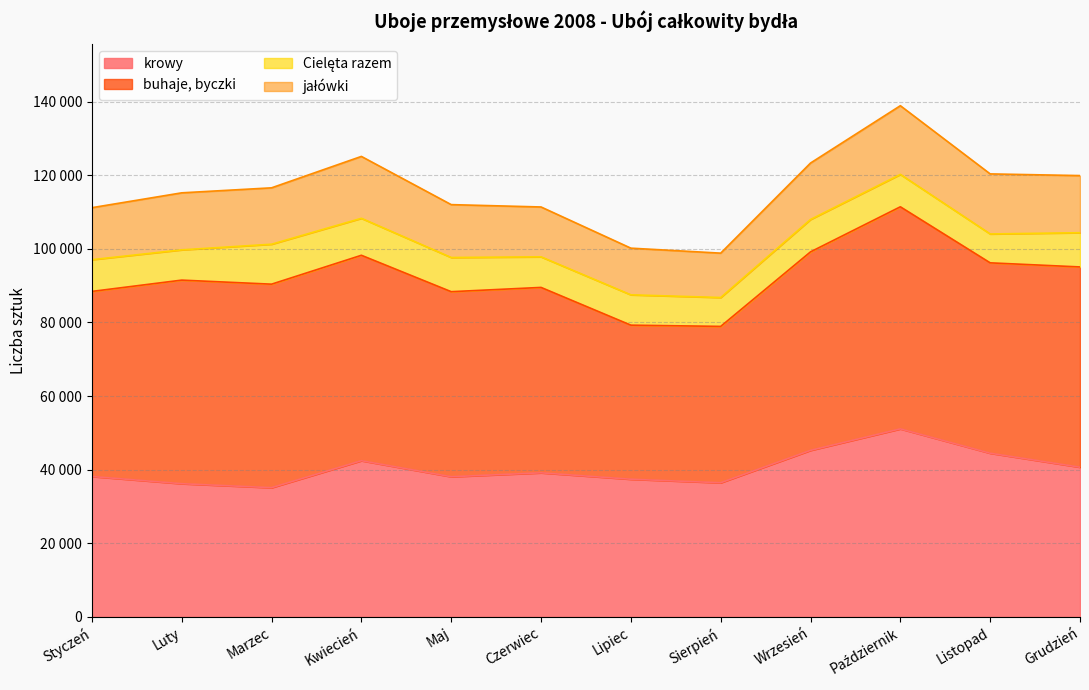

Reading left to right, extract all data points from this chart.

krowy: 38146	36186	35101	42431	38076	39139	37400	36440	45240	51077	44463	40665
buhaje, byczki: 50276	55304	55288	55806	50272	50368	41855	42479	53925	60332	51721	54406
Cielęta razem: 8623	8222	10853	10047	9289	8309	8241	7846	8800	8798	7846	9300
jałówki: 14124	15491	15320	16812	14362	13545	12676	12054	15331	18666	16315	15515